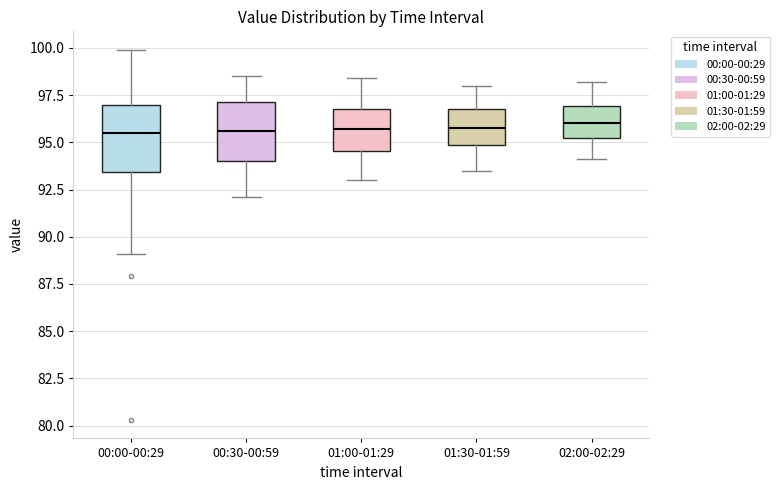

Reading left to right, read every box against the y-axis: the position of its median line, the range the box covers, and the ends of its whiskers. The values are not printed on the chart, so give them approximately, as read against the axis.

00:00-00:29: median 95.5, box 93.5 to 97.0, whiskers 89.0 to 100.0
00:30-00:59: median 95.5, box 94.0 to 97.0, whiskers 92.0 to 98.5
01:00-01:29: median 95.5, box 94.5 to 97.0, whiskers 93.0 to 98.5
01:30-01:59: median 96.0, box 95.0 to 97.0, whiskers 93.5 to 98.0
02:00-02:29: median 96.0, box 95.0 to 97.0, whiskers 94.0 to 98.0